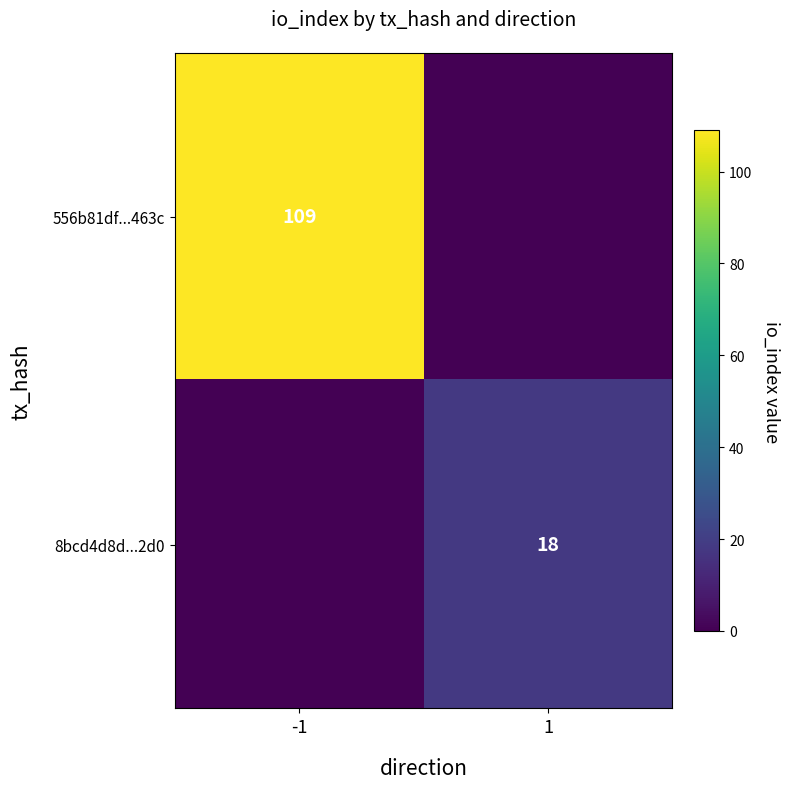

True or false: 8bcd4d8d...2d0 has a value of 18 at 1.

True